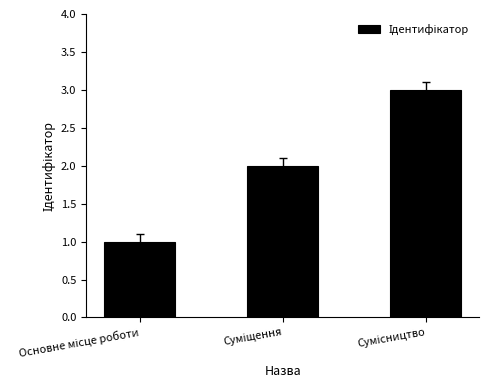

What is the greatest value displayed?

3